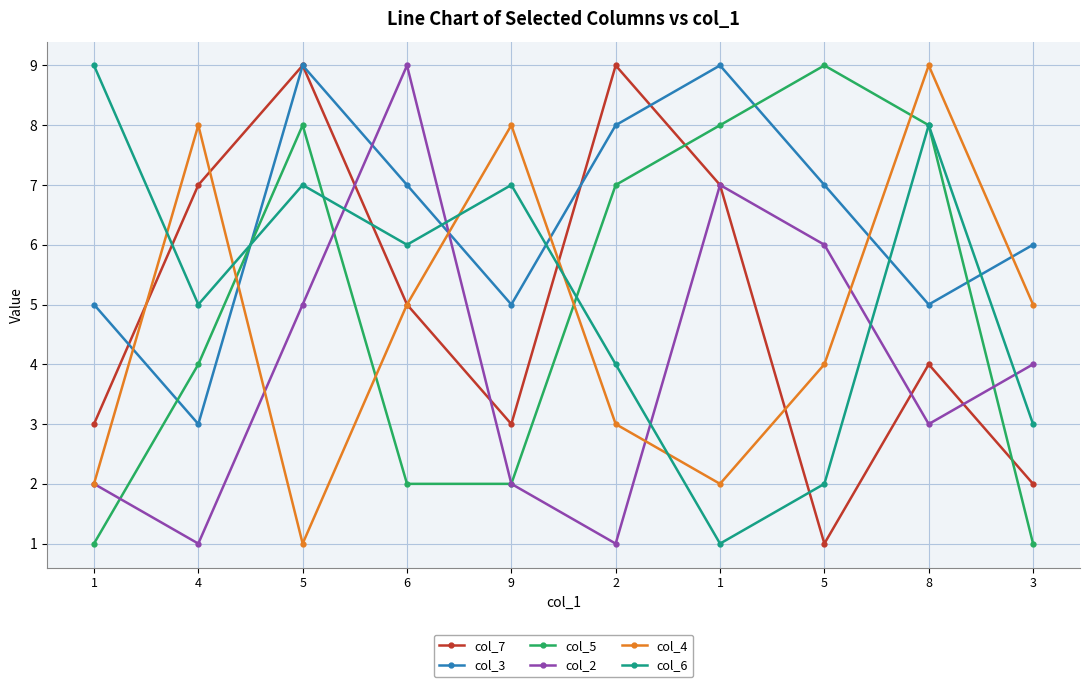

How many lines are shown in the chart?

6